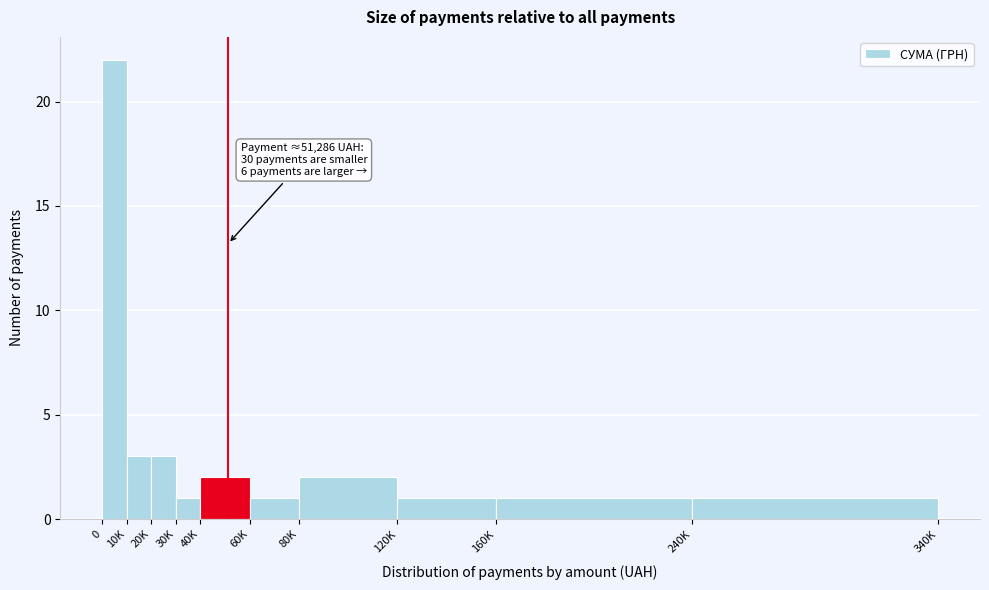

Reading right to left, what are all the values shown in this chart?

1	1	1	2	1	2	1	3	3	22